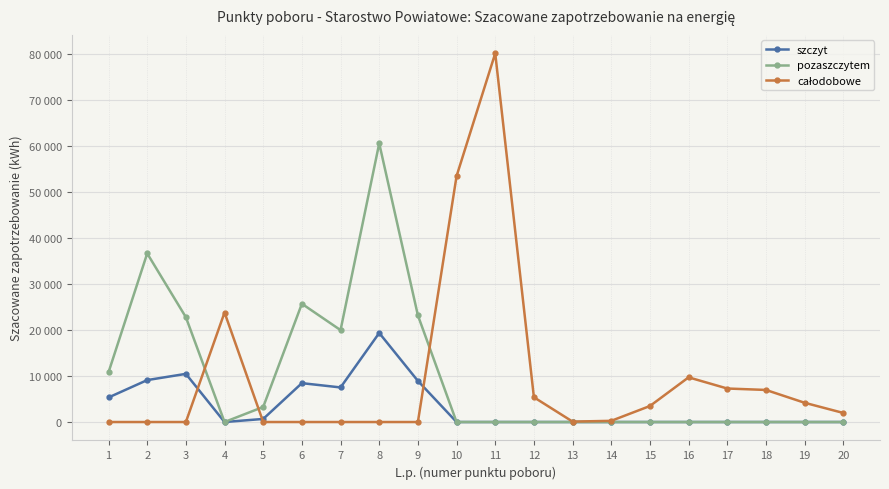

Reading right to left, transcribe all the data shown in this chart.

szczyt: 20=0.0	19=0.0	18=0.0	17=0.0	16=0.0	15=0.0	14=0.0	13=0.0	12=0.0	11=0.0	10=0.0	9=8952.0	8=19383.1	7=7527.3	6=8460.7	5=669.6	4=0.0	3=10483.5	2=9127.1	1=5343.2
pozaszczytem: 20=0.0	19=0.0	18=0.0	17=0.0	16=0.0	15=0.0	14=0.0	13=0.0	12=0.0	11=0.0	10=0.0	9=23218.3	8=60648.5	7=20003.6	6=25739.9	5=3280.9	4=0.0	3=22815.7	2=36692.2	1=10829.5
całodobowe: 20=1975.8	19=4191.9	18=6981.5	17=7292.3	16=9724.1	15=3481.7	14=258.5	13=91.8	12=5389.1	11=80249.5	10=53518.5	9=0.0	8=0.0	7=0.0	6=0.0	5=0.0	4=23834.6	3=0.0	2=0.0	1=0.0